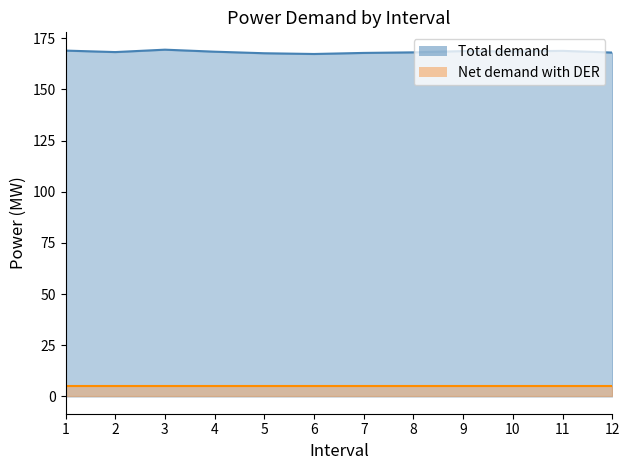

The chart shows a value of 114.0 at 6. True or false?

False